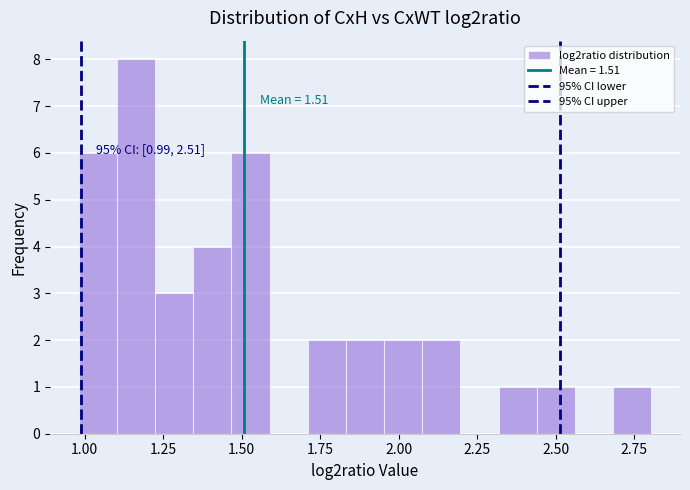

Read against the x-axis, roughly where is the centre of the tallest bar?

1.15